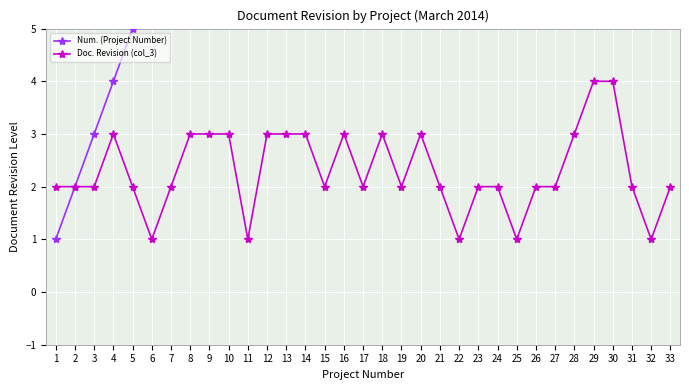

What are all the series names shown in the legend?

Num. (Project Number), Doc. Revision (col_3)